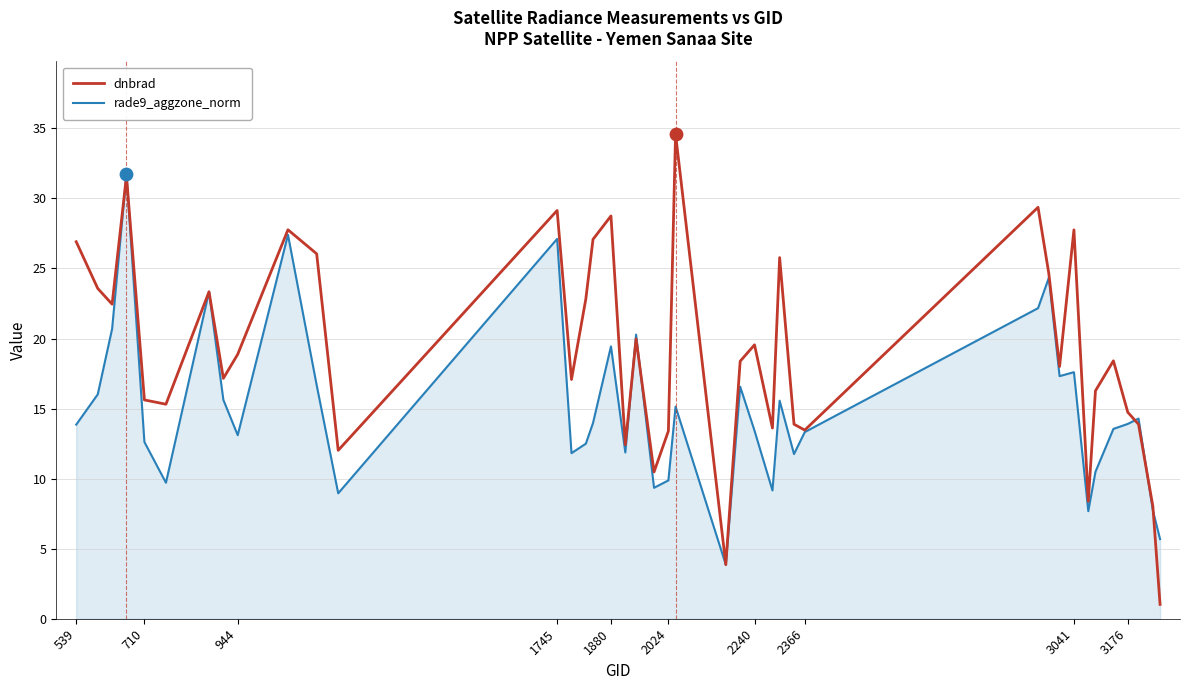

Which series has the largest range (max minus min)?

dnbrad